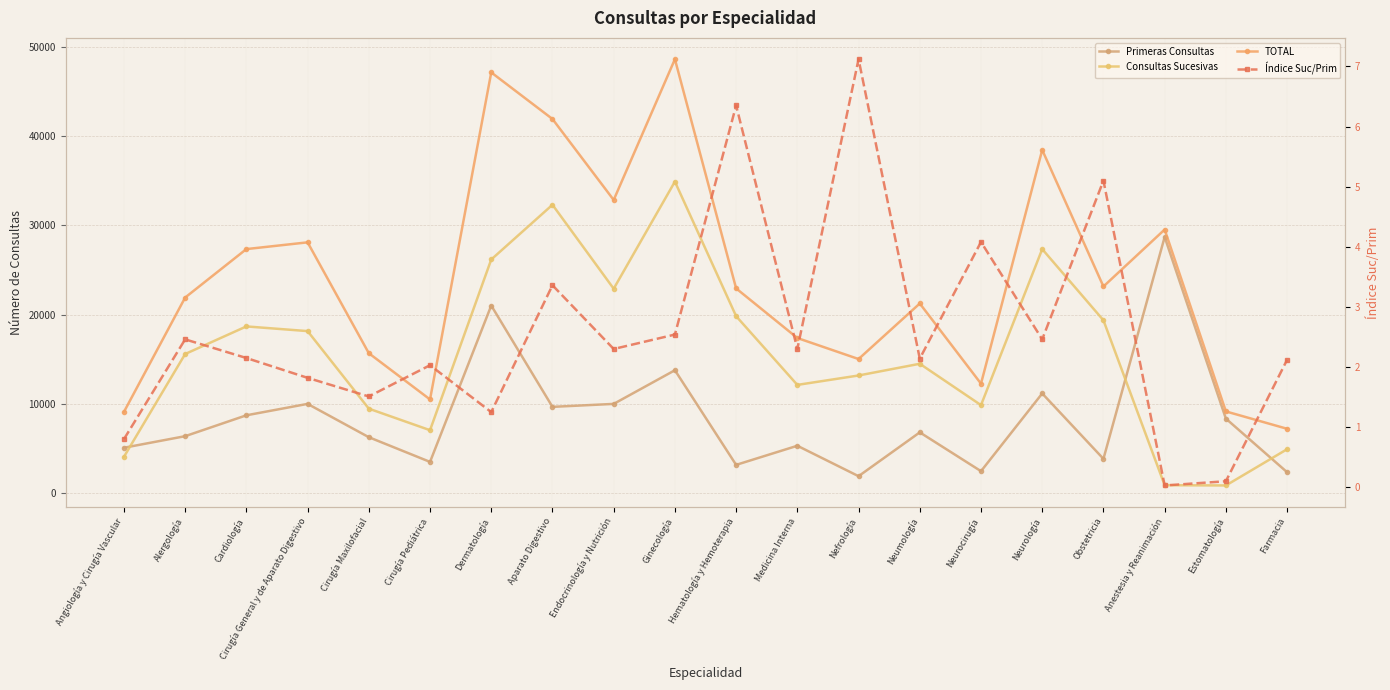

What are all the series names shown in the legend?

Primeras Consultas, Consultas Sucesivas, TOTAL, Índice Suc/Prim